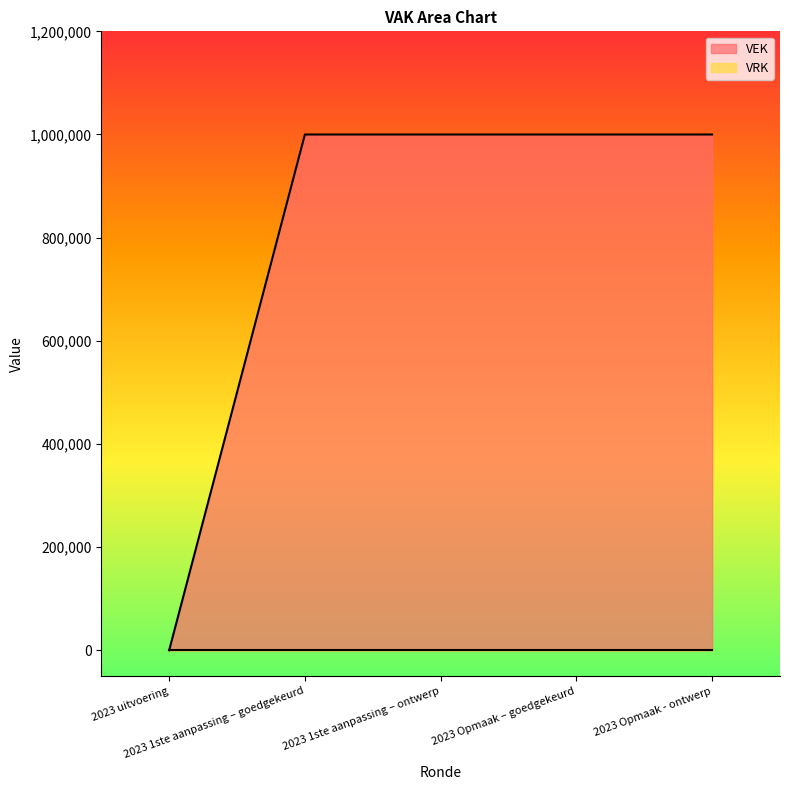

Rank the categories by value from highest to lowest.

2023 1ste aanpassing – goedgekeurd, 2023 1ste aanpassing – ontwerp, 2023 Opmaak – goedgekeurd, 2023 Opmaak - ontwerp, 2023 uitvoering